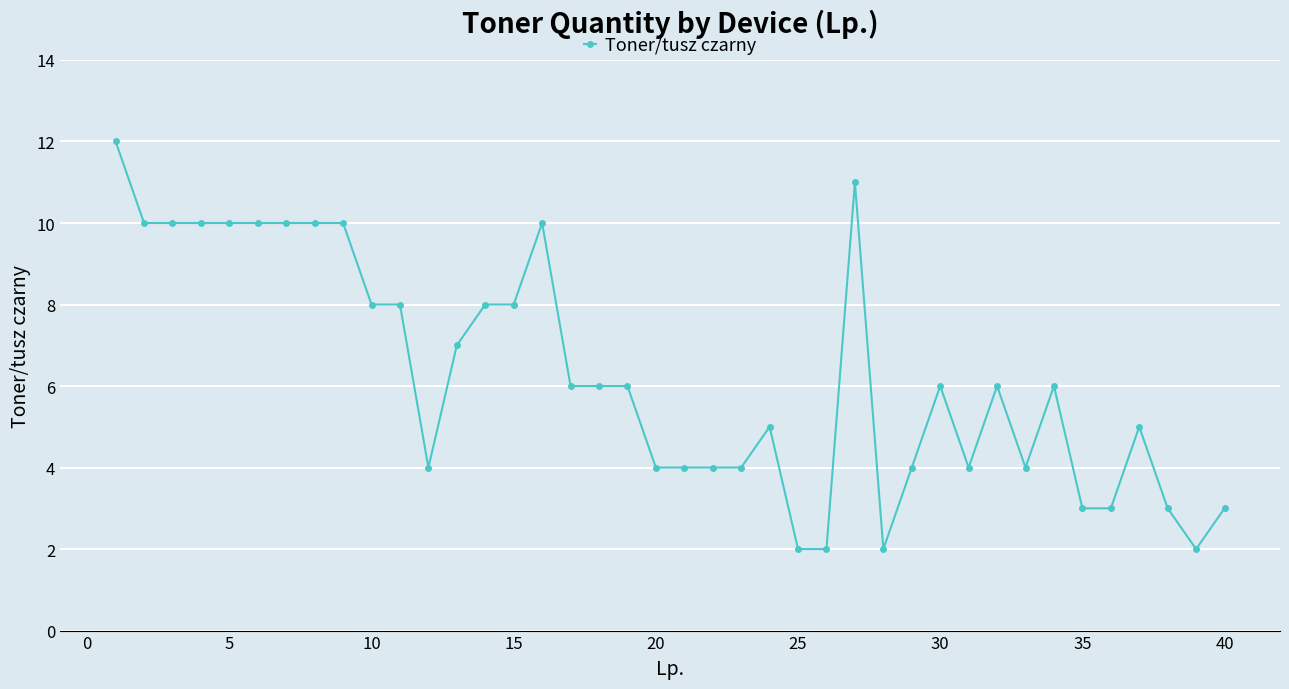

What is the average value?

6